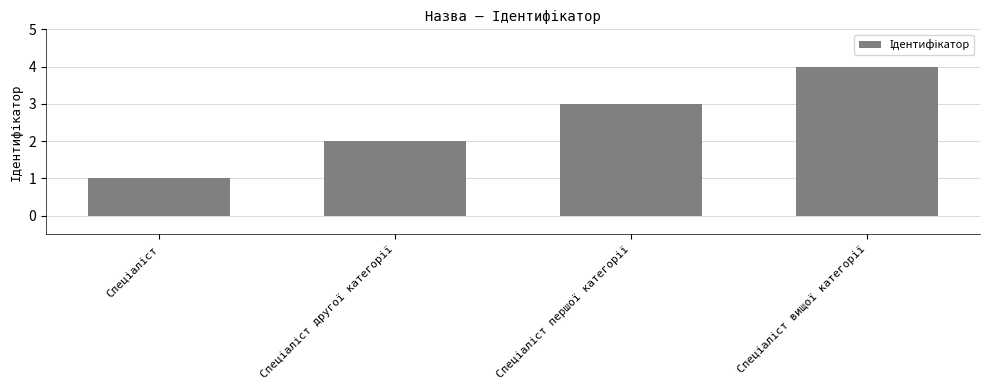

What is the maximum value shown in the chart?

4